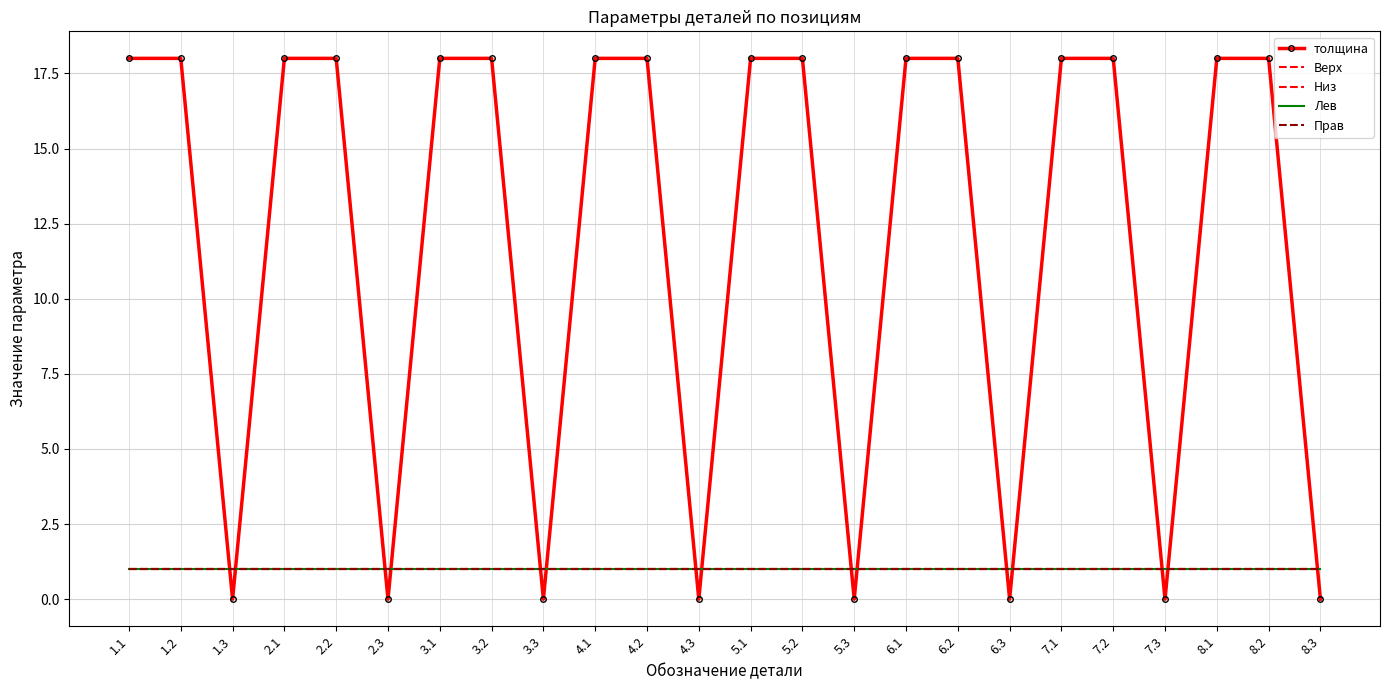

At which category is the sum across all series the highest?

1.1